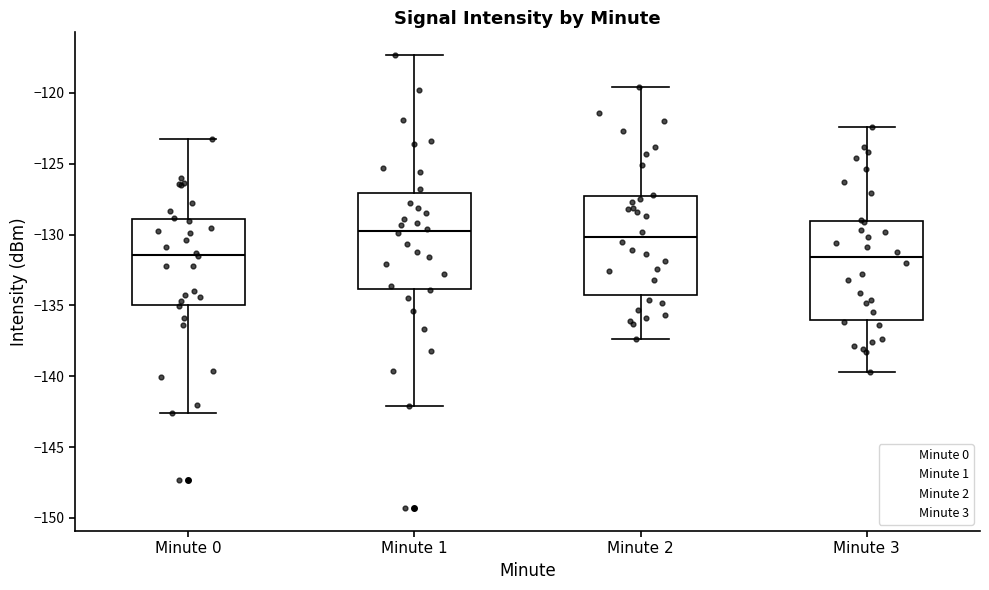

Where does the upper whisker of the box for Minute 1 end on the y-axis? The values are not printed on the chart, so give them approximately, as read against the axis.

-117.5